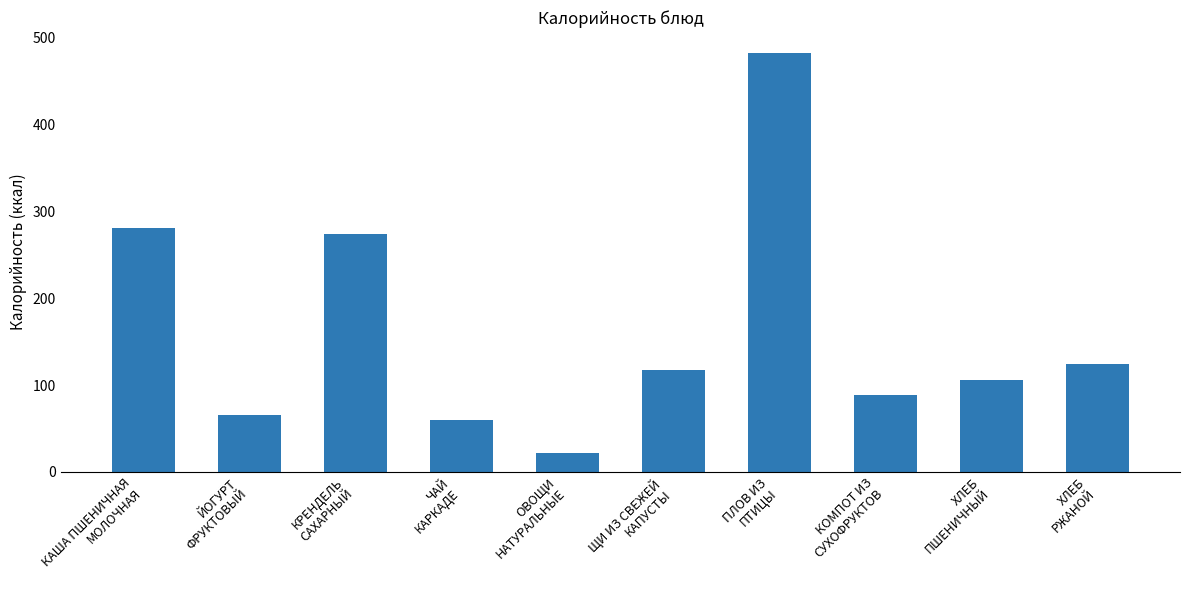

What is the value of the 6th bar from the left?

117.8